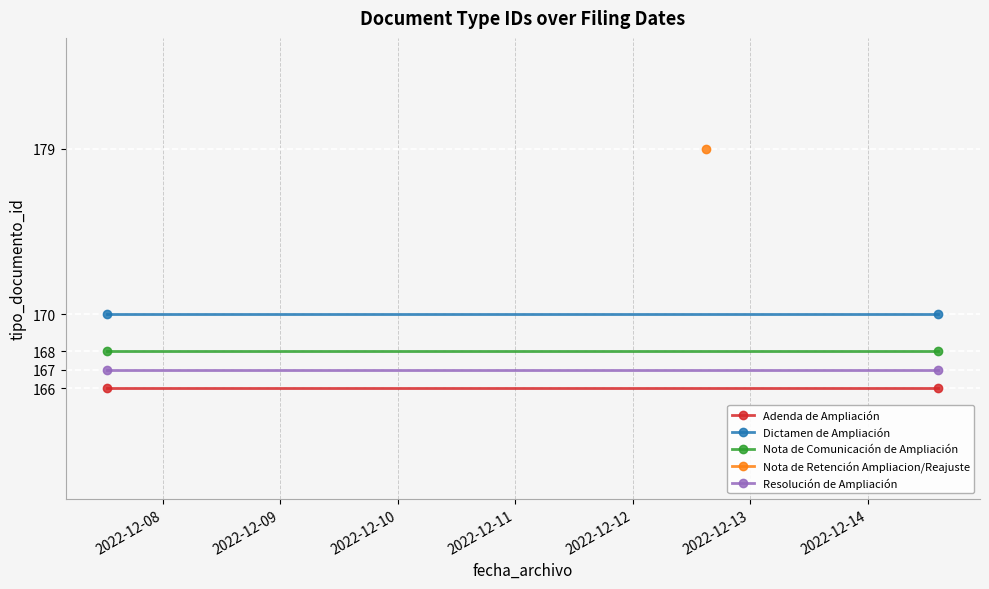

What is the value of the Adenda de Ampliación point at the 1st from the left?

166